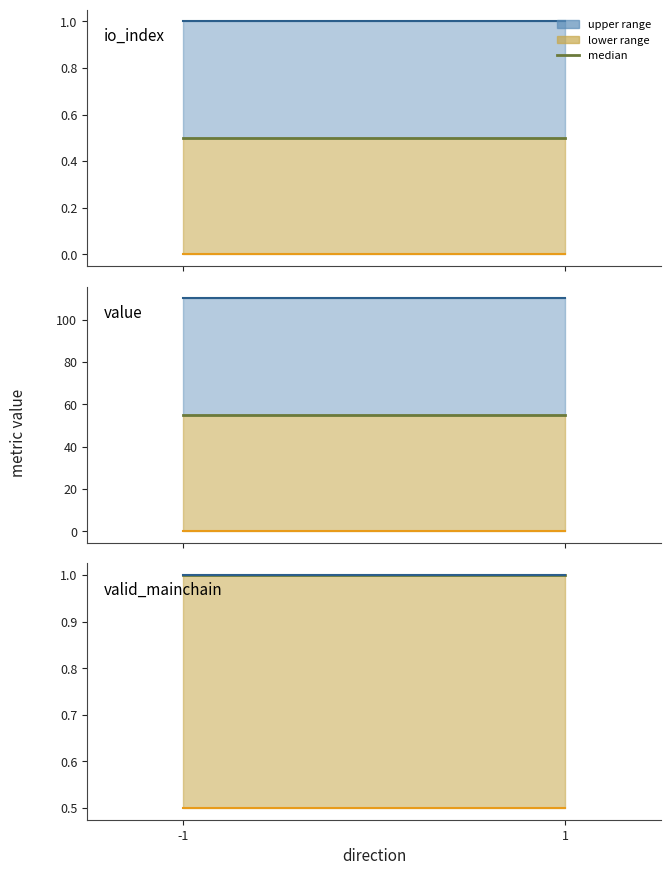

What is the difference between the highest and lowest values at -1?

0.5